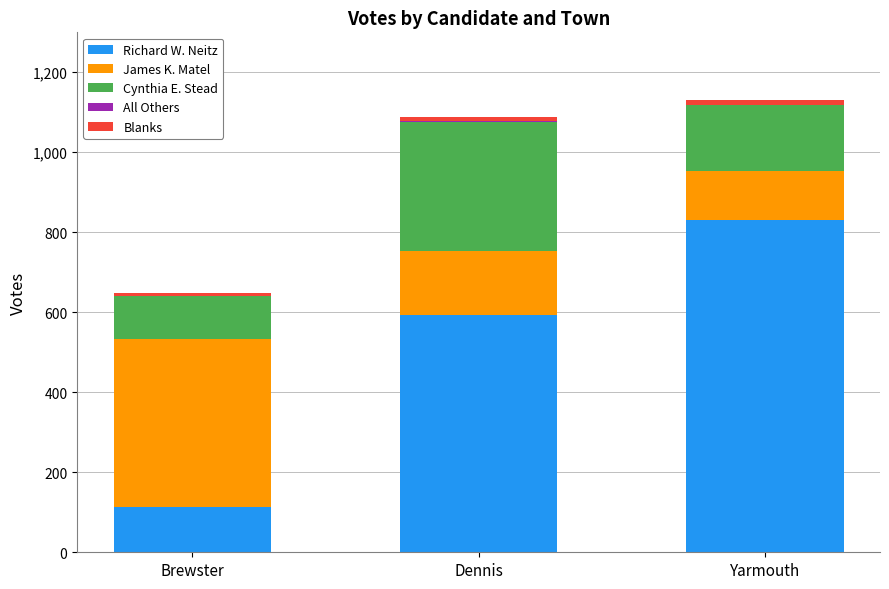

True or false: Richard W. Neitz has a value of 593 at Dennis.

True